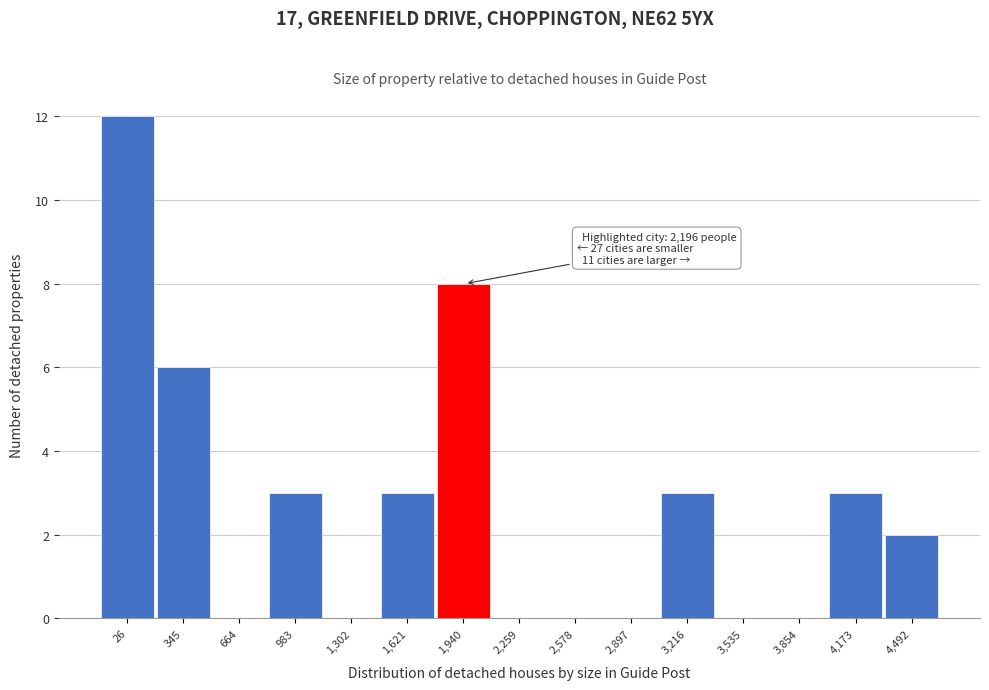

Reading right to left, what are all the values shown in this chart?

4,492=2	4,173=3	3,854=0	3,535=0	3,216=3	2,897=0	2,578=0	2,259=0	1,940=8	1,621=3	1,302=0	983=3	664=0	345=6	26=12